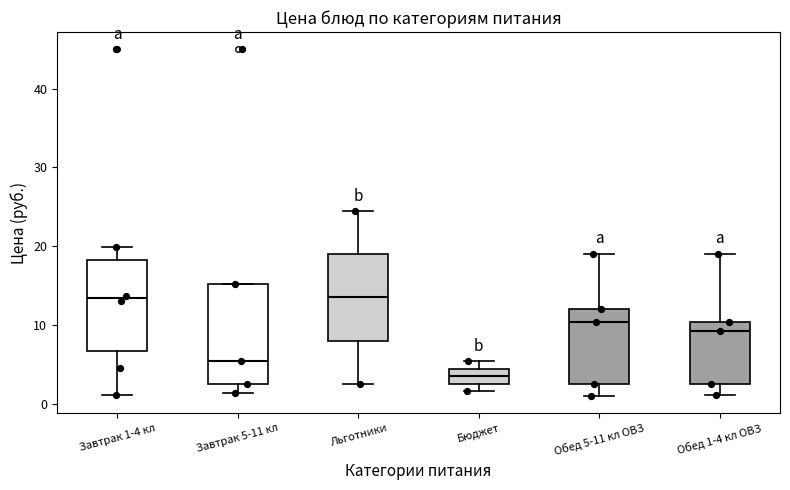

Reading left to right, read every box against the y-axis: the position of its median line, the range the box covers, and the ends of its whiskers. The values are not printed on the chart, so give them approximately, as read against the axis.

Завтрак 1-4 кл: median 13, box 7 to 18, whiskers 1 to 20
Завтрак 5-11 кл: median 5, box 3 to 15, whiskers 1 to 15
Льготники: median 14, box 8 to 19, whiskers 3 to 24
Бюджет: median 4 (inside the box), box 3 to 4, whiskers 2 to 5
Обед 5-11 кл ОВЗ: median 10, box 3 to 12, whiskers 1 to 19
Обед 1-4 кл ОВЗ: median 9, box 3 to 10, whiskers 1 to 19